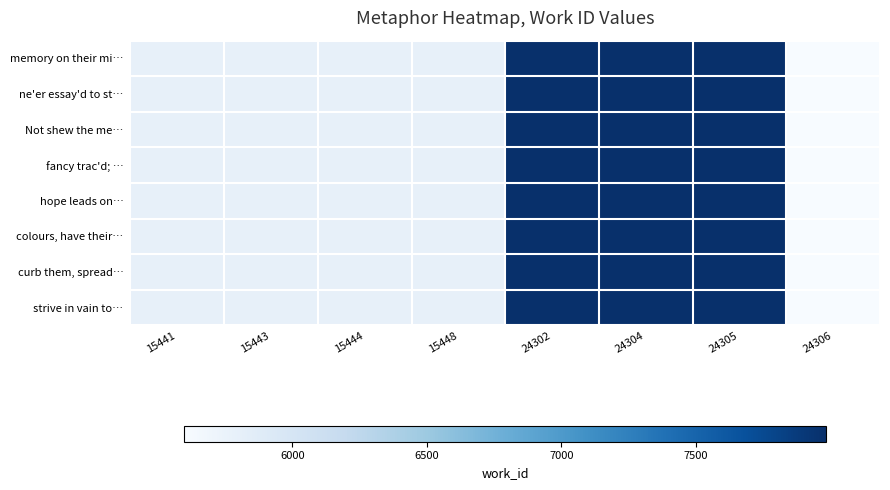

Which series has the widest spread of values?

memory on their mi…